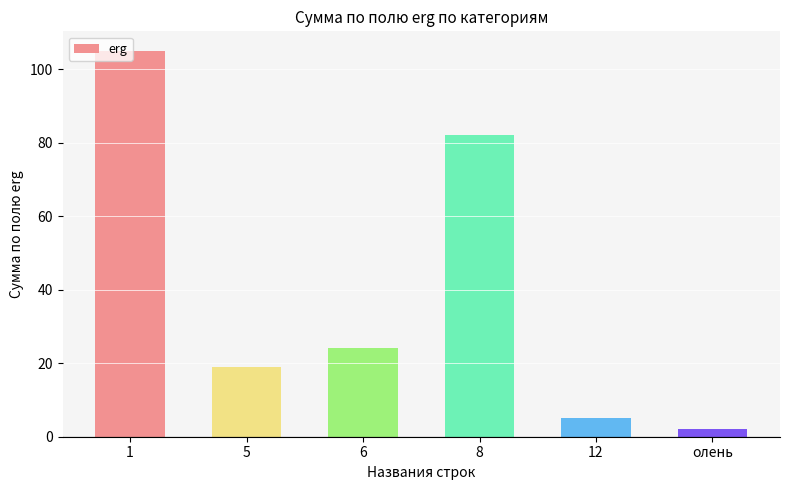

Reading left to right, what are all the values shown in this chart?

1=105	5=19	6=24	8=82	12=5	олень=2